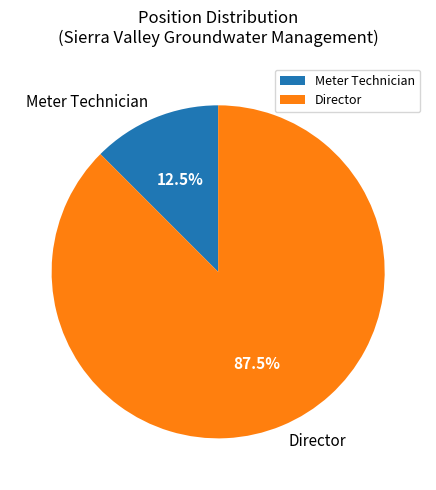

Which slice is the largest?

Director